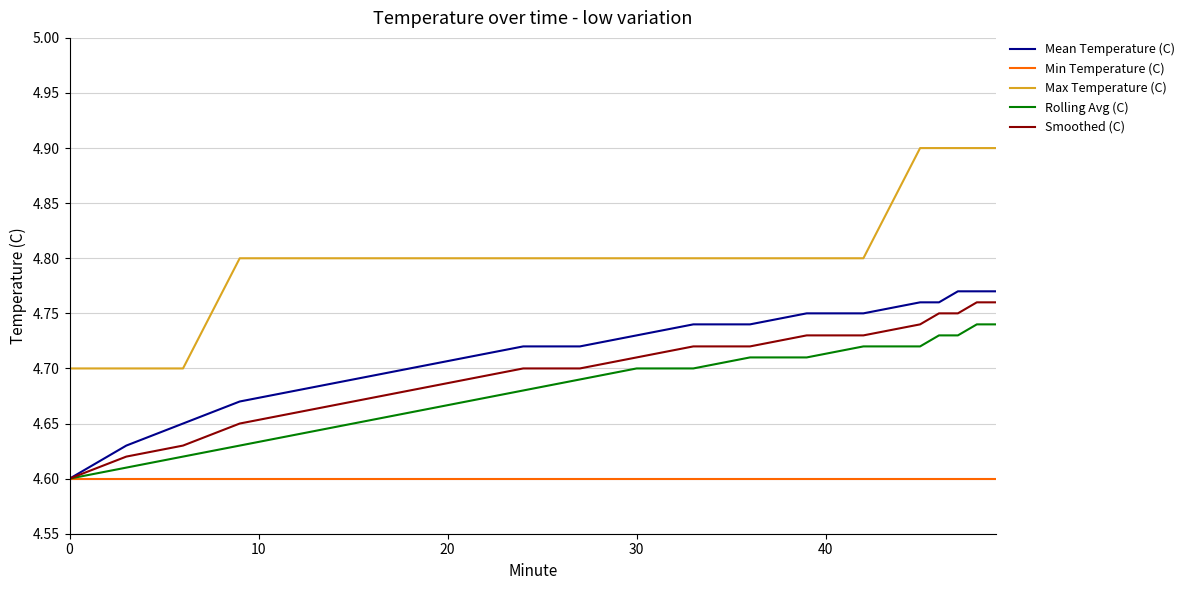

What is the maximum value for Max Temperature (C)?

4.9